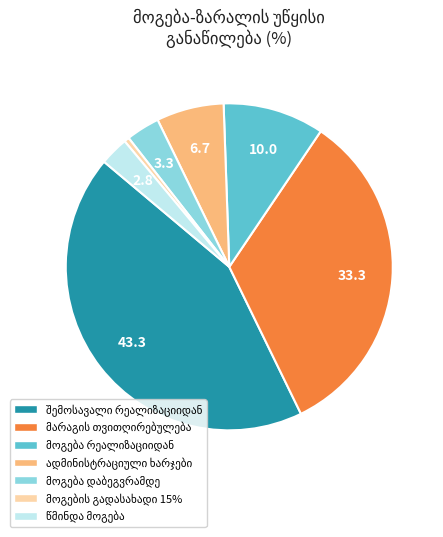

Does any single category account for the majority?

No